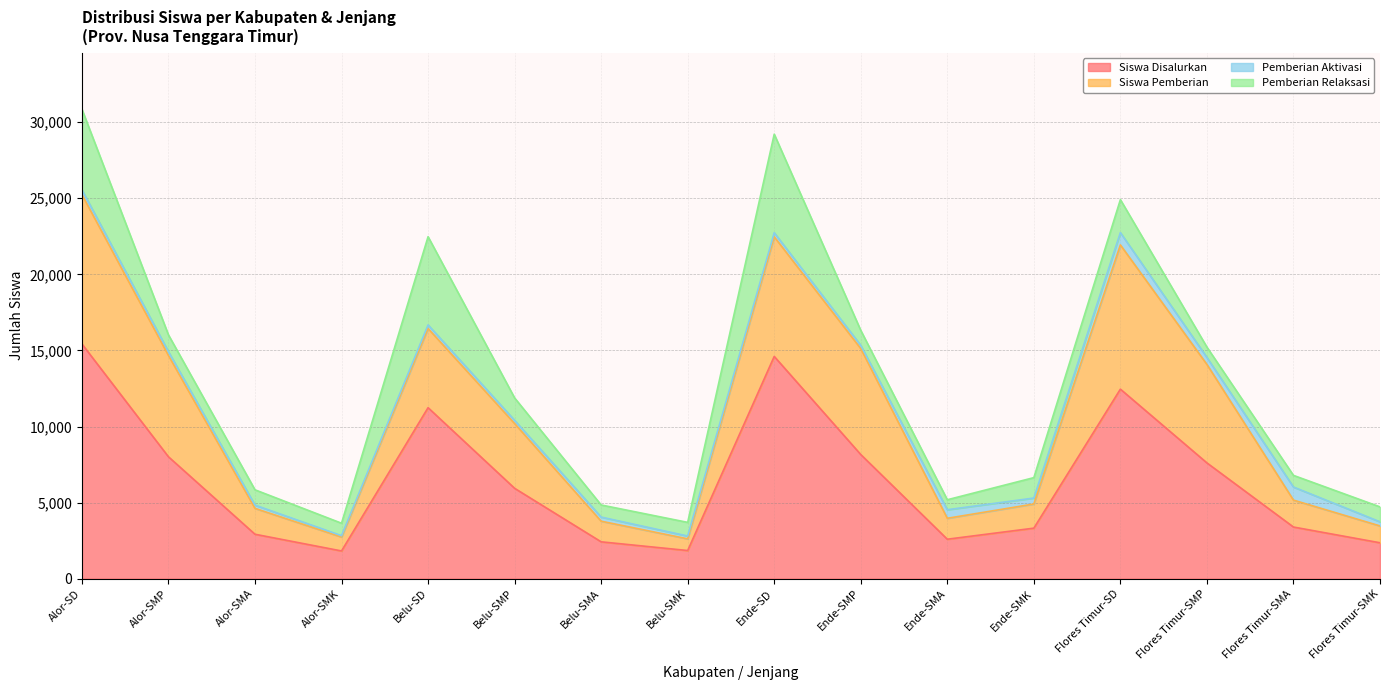

What is the average value of the Siswa Disalurkan series?

6507